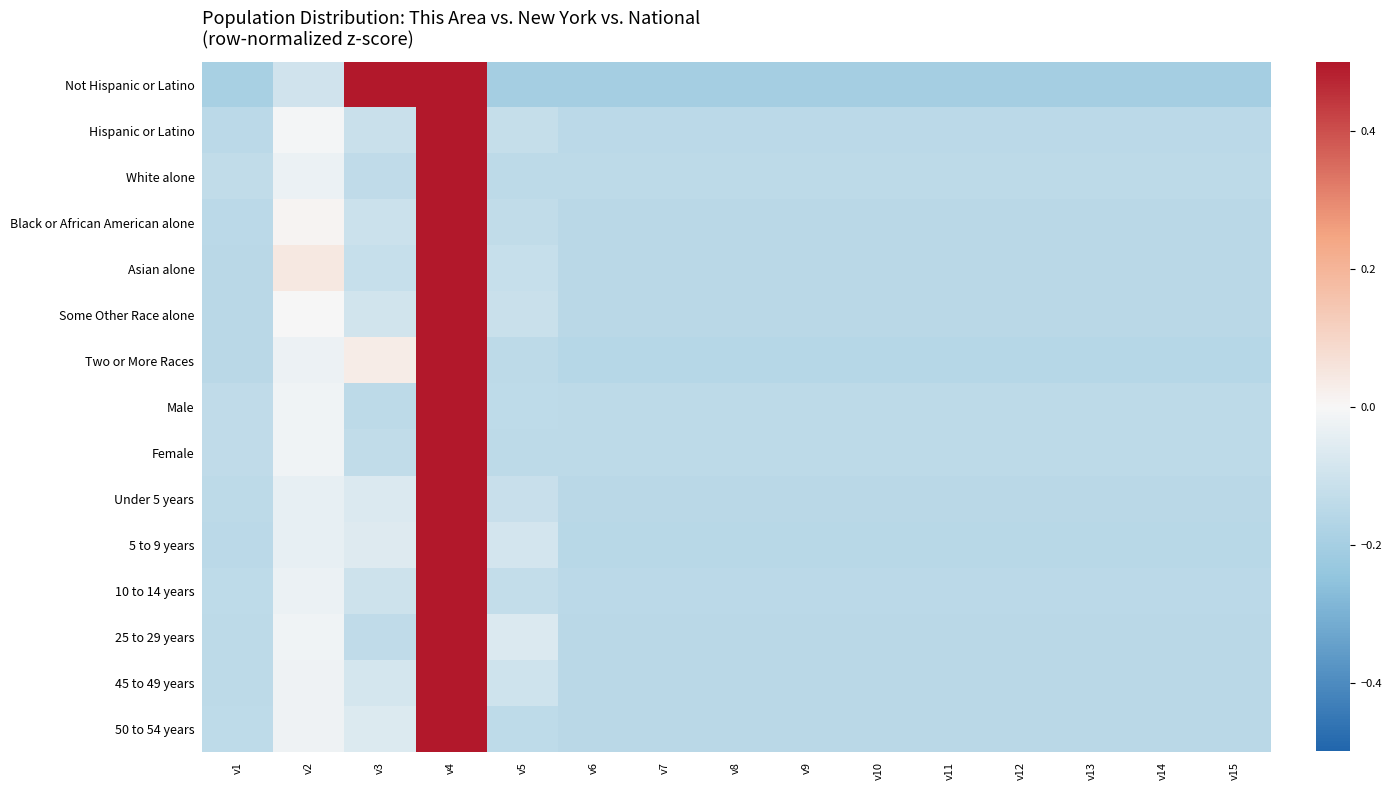

What is the total value across all series at v15?

-2.3